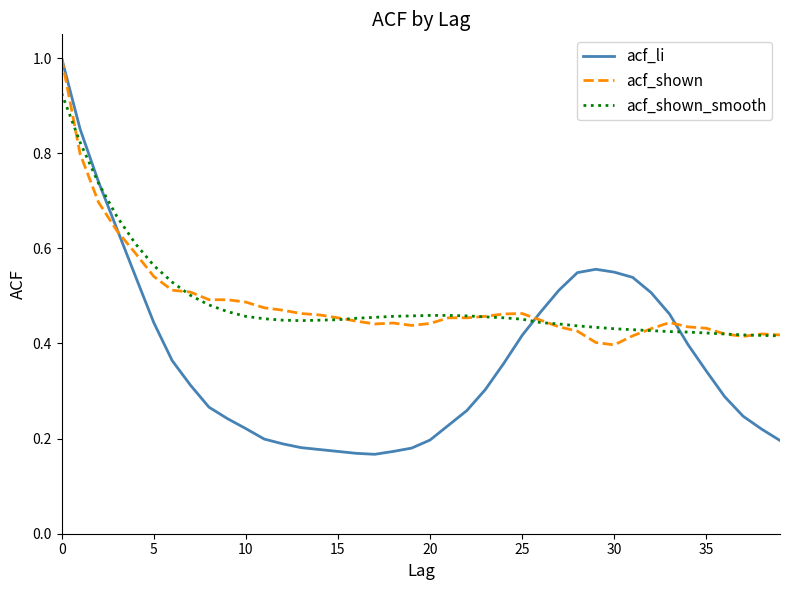

Which series has the widest spread of values?

acf_li